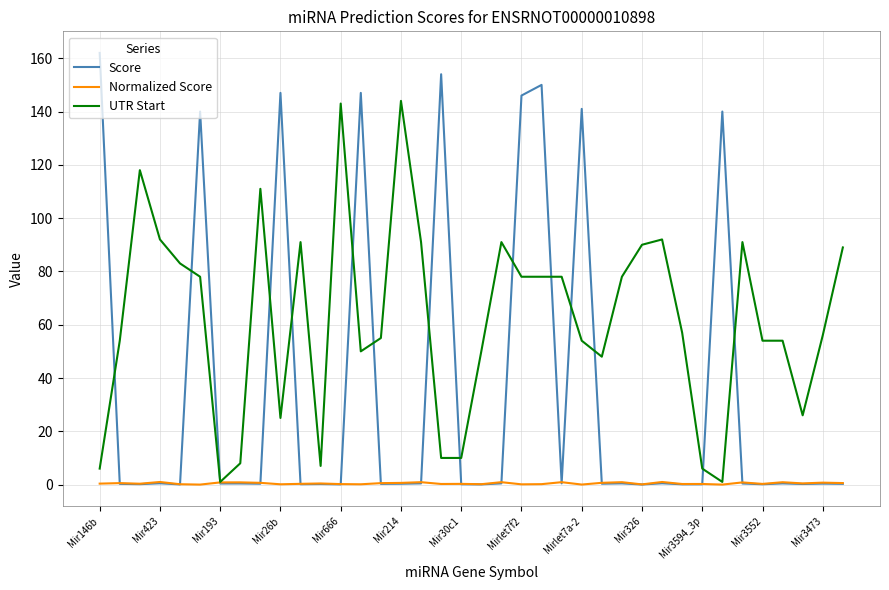

How many times do Score and UTR Start cross each other?

15